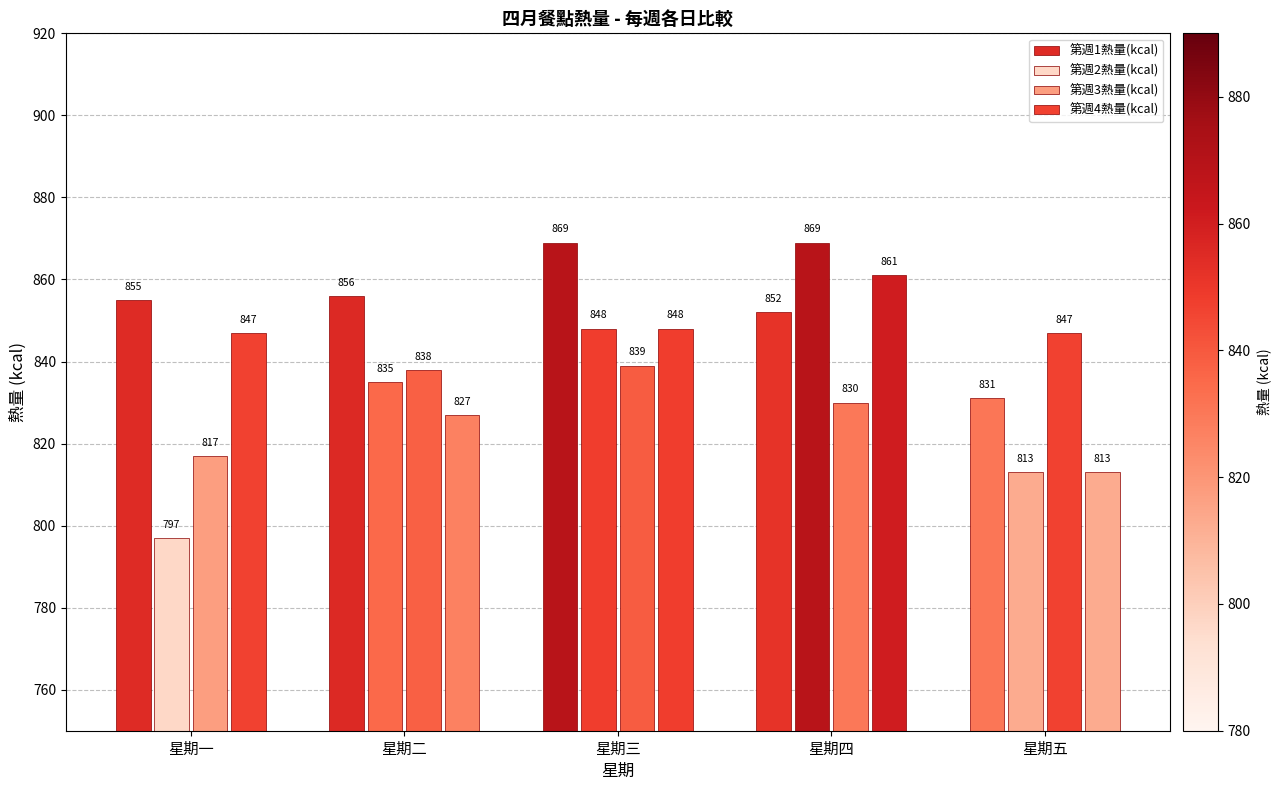

Are the bars horizontal?

No